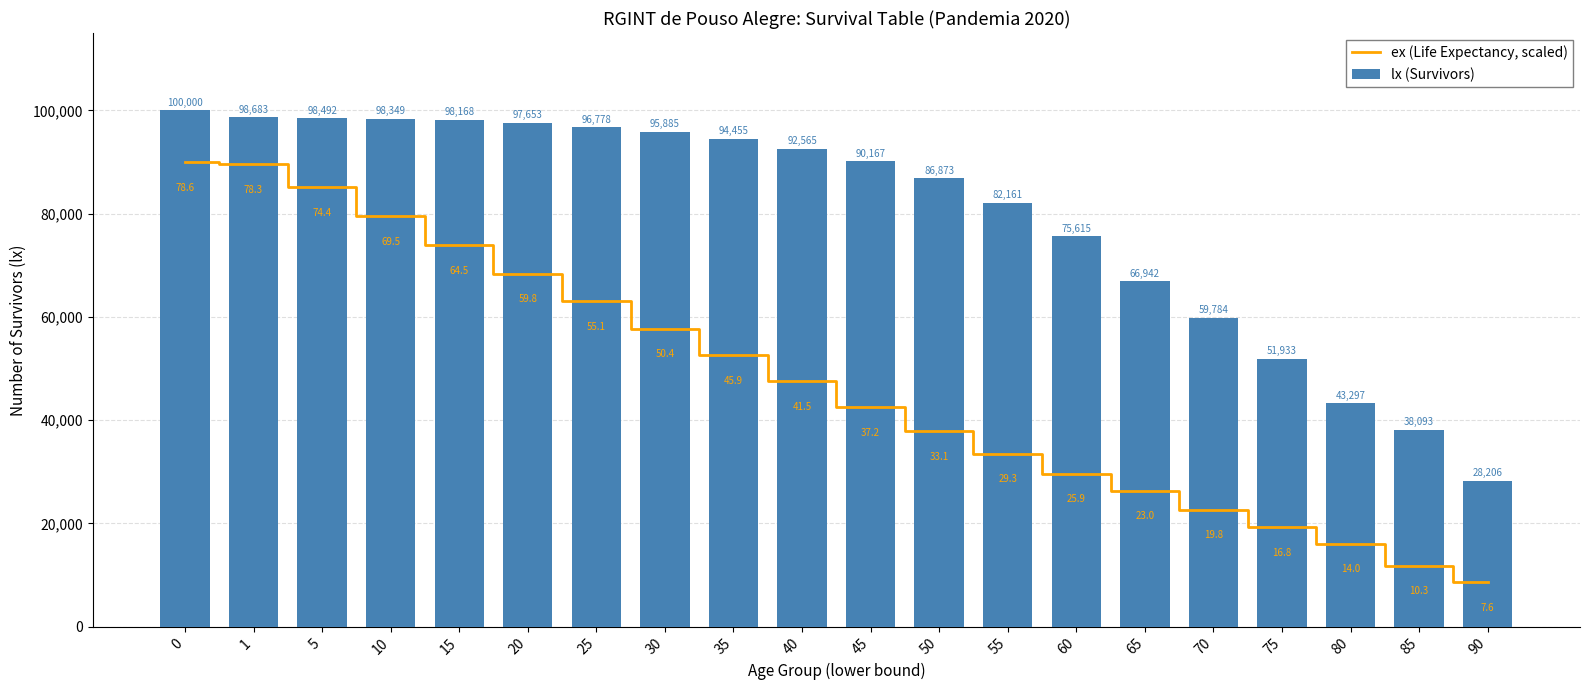

What is the lowest value of the ex (Life Expectancy, scaled) series?

8665.8